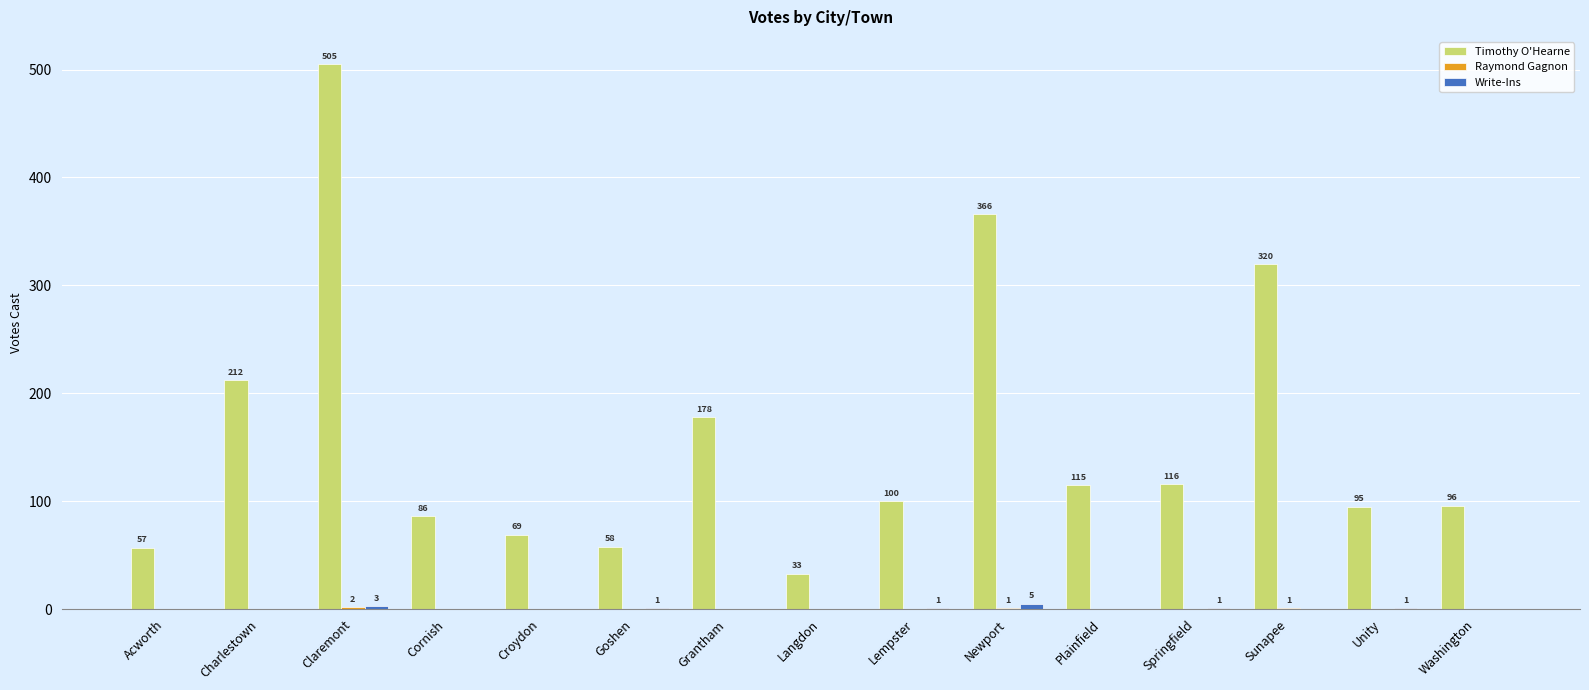

Is it true that Timothy O'Hearne equals 86 at Cornish?

True